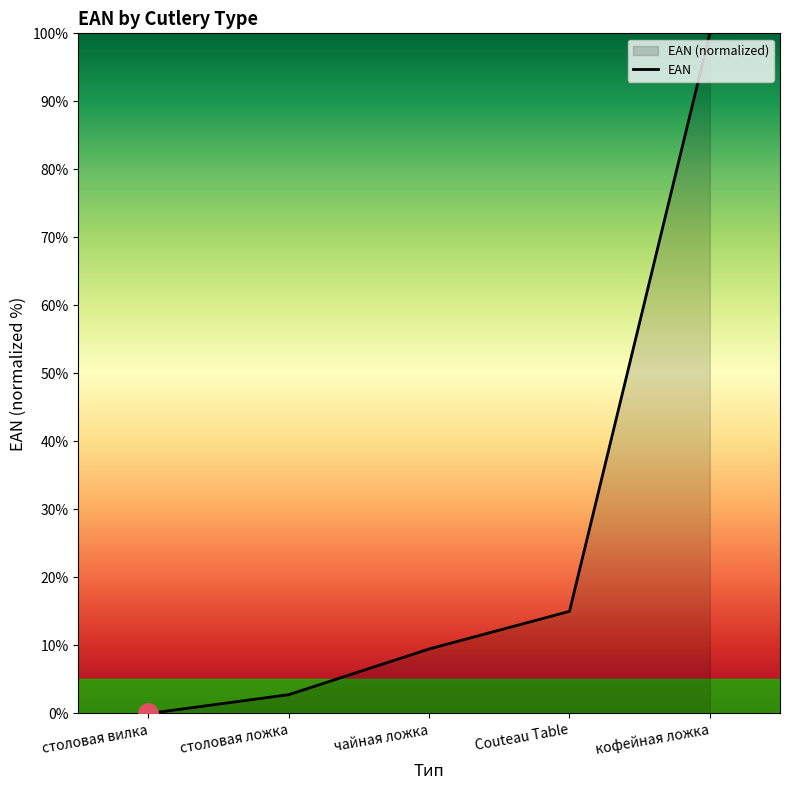

Reading left to right, what are all the values shown in this chart?

столовая вилка=0.0	столовая ложка=2.8	чайная ложка=9.5	Couteau Table=15.0	кофейная ложка=100.0